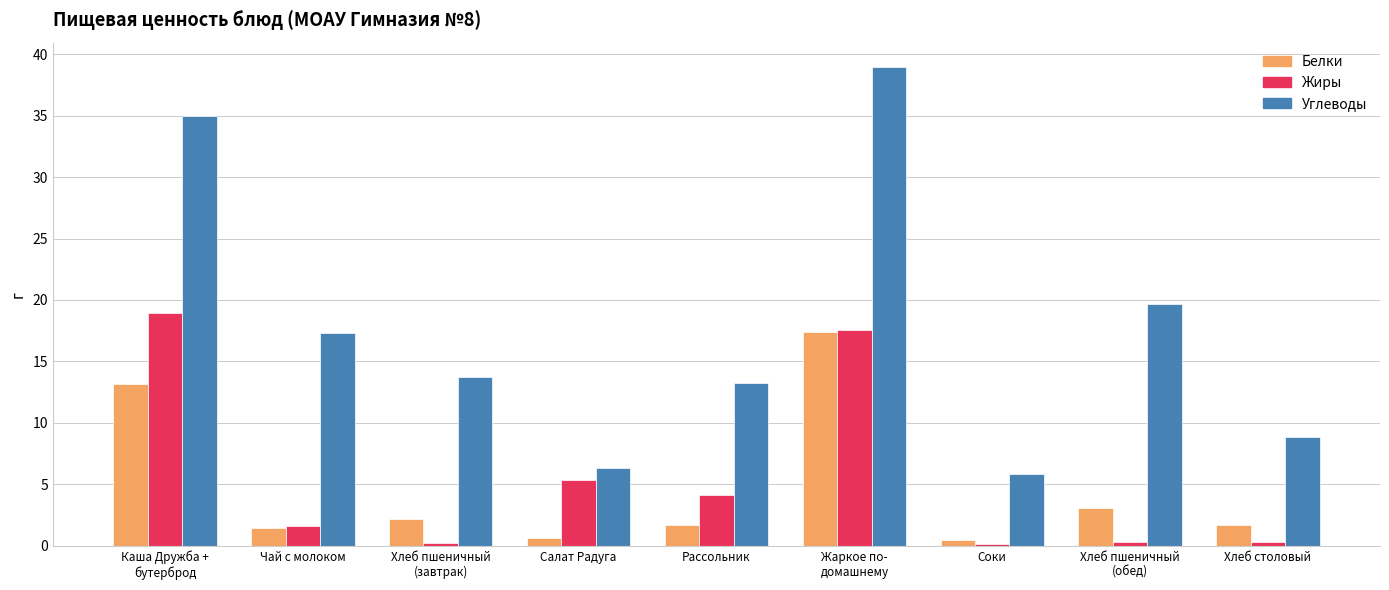

Which series has the largest total across all categories?

Углеводы